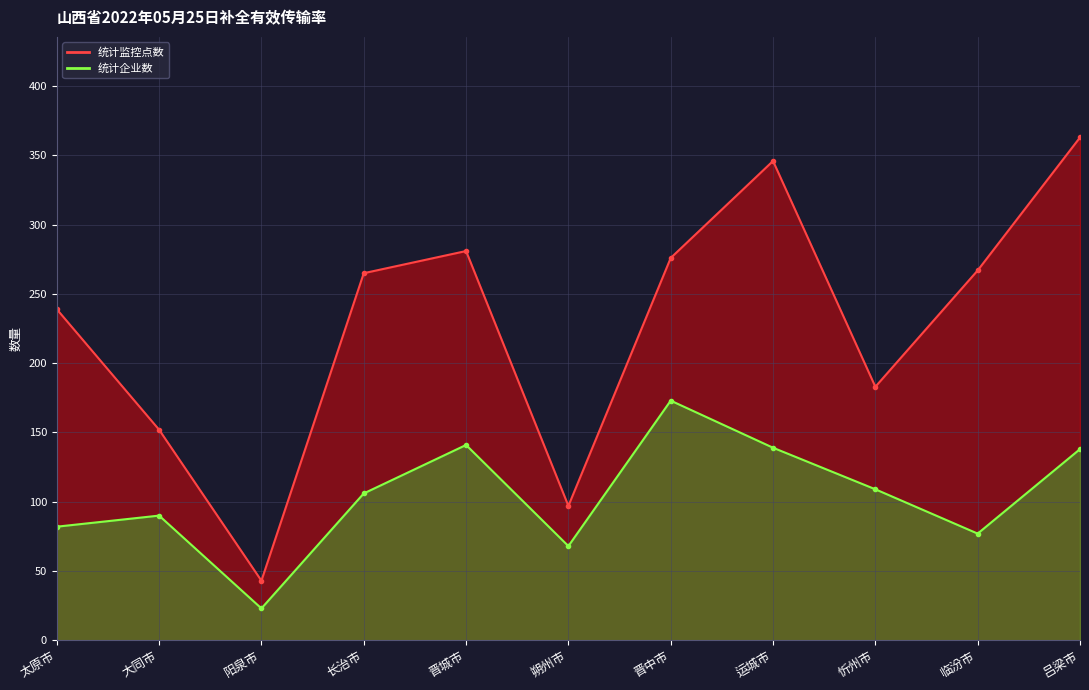

Count the number of categories in the chart.

11